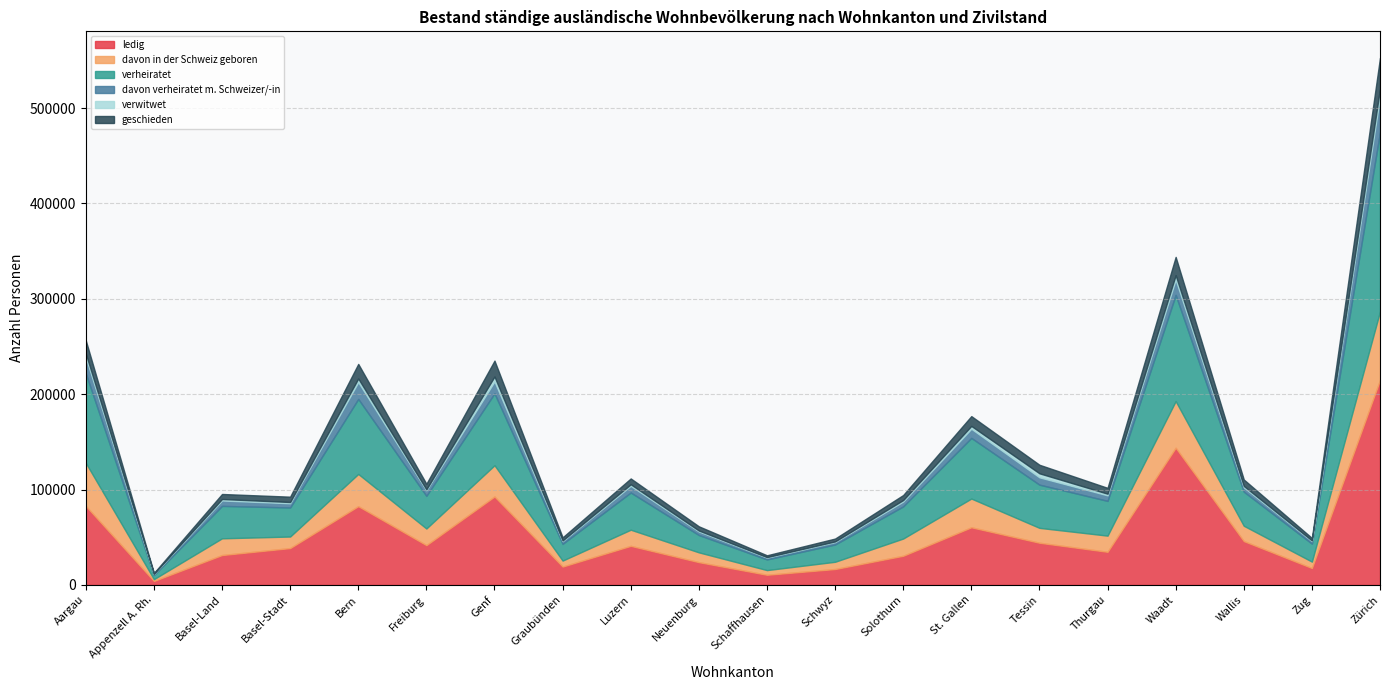

Is it true that geschieden equals 1164 at Graubünden?

False